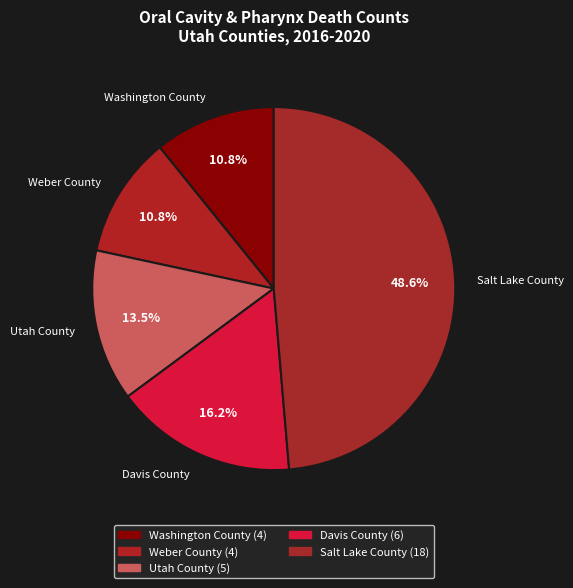

True or false: Salt Lake County accounts for 35% of the total.

False